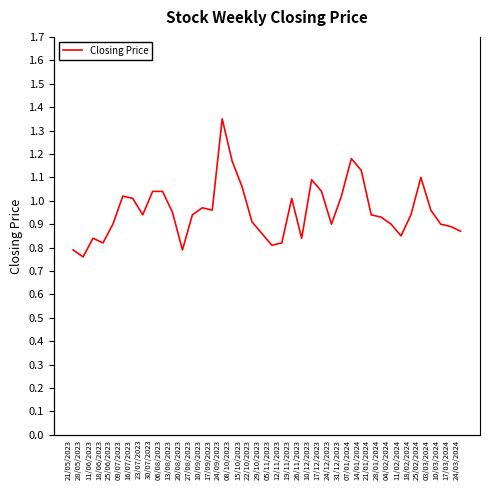

Which category has the lowest value across all series?

28/05/2023